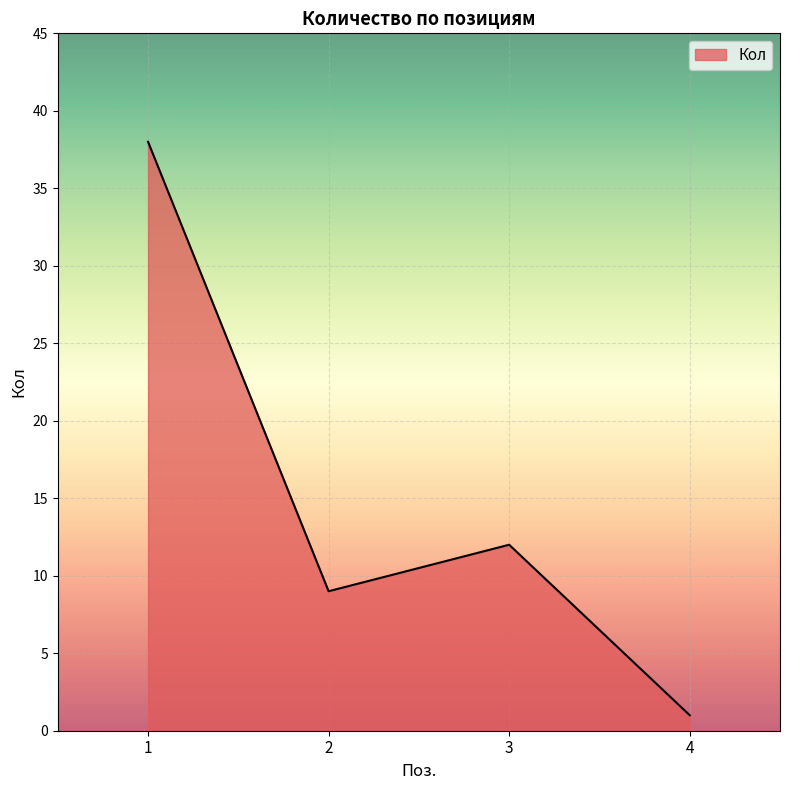

What is the average value?

15